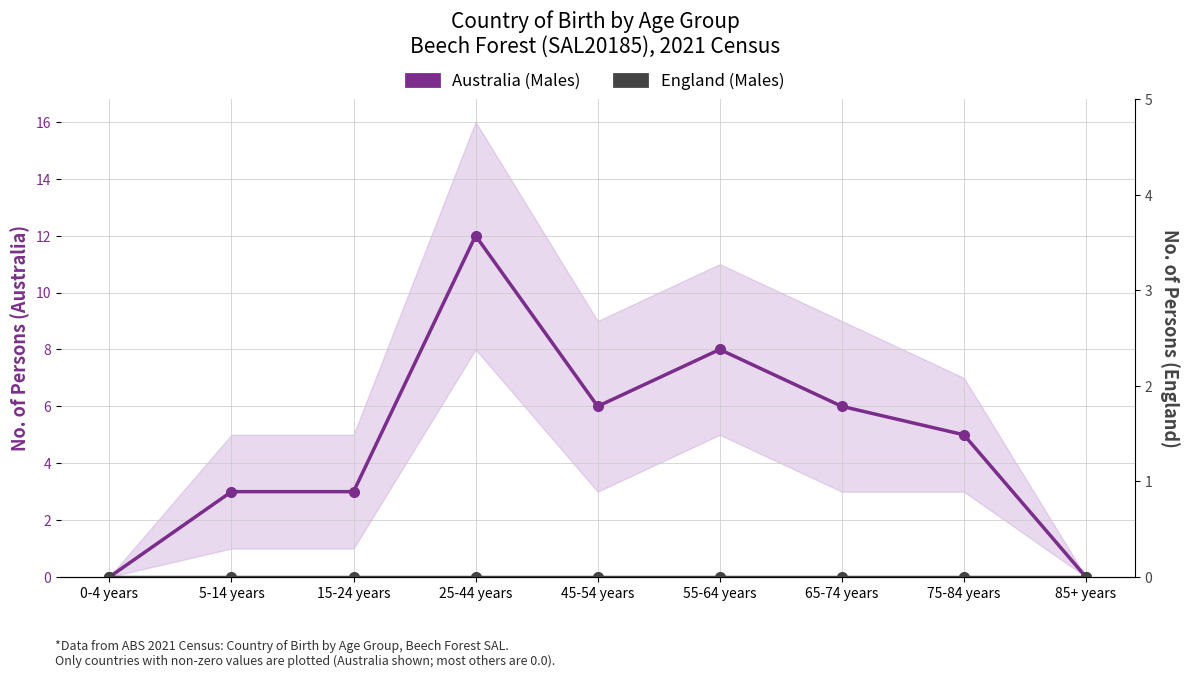

True or false: England (Males) and Australia (Males) cross at least once.

False